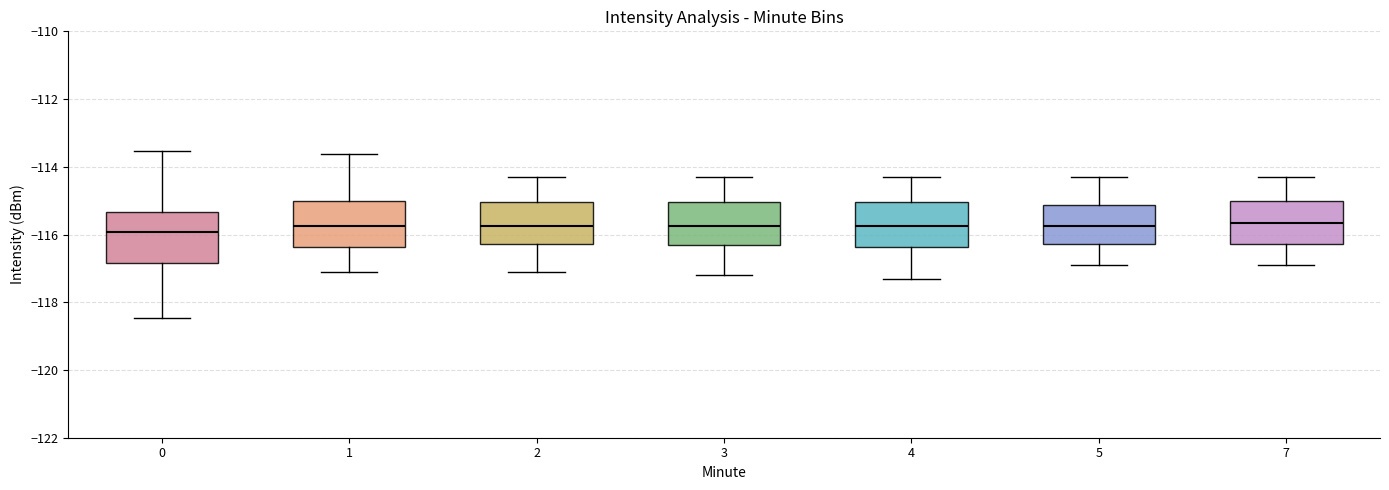

Where does the median line of the box at x = 2 sit on the y-axis? The values are not printed on the chart, so give them approximately, as read against the axis.

-115.8